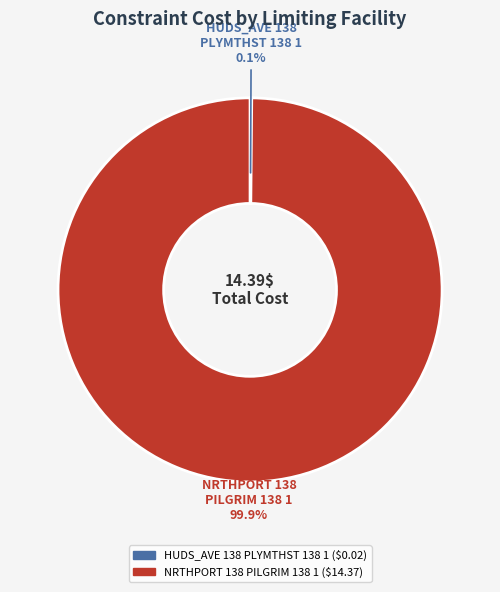

Is there a majority slice in this chart?

Yes